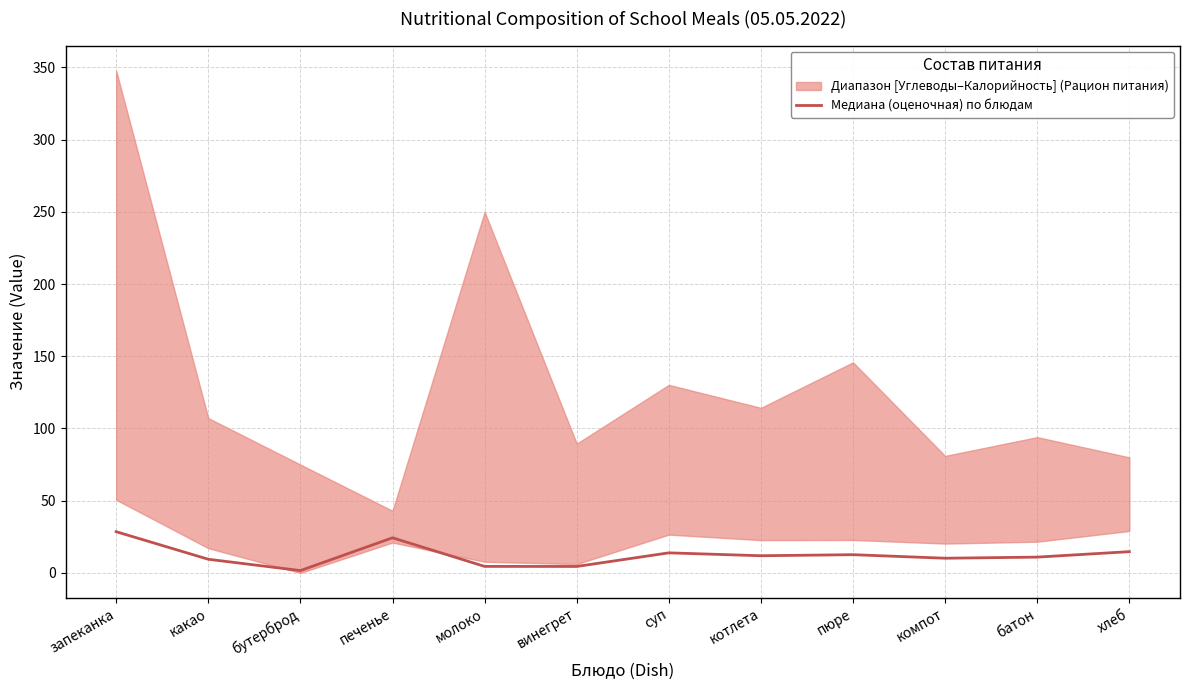

True or false: there are more than 2 points higher than both neighbors.

True